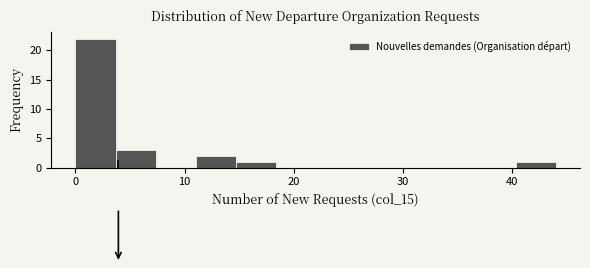

Read against the x-axis, roughly where is the centre of the tallest bar?

2